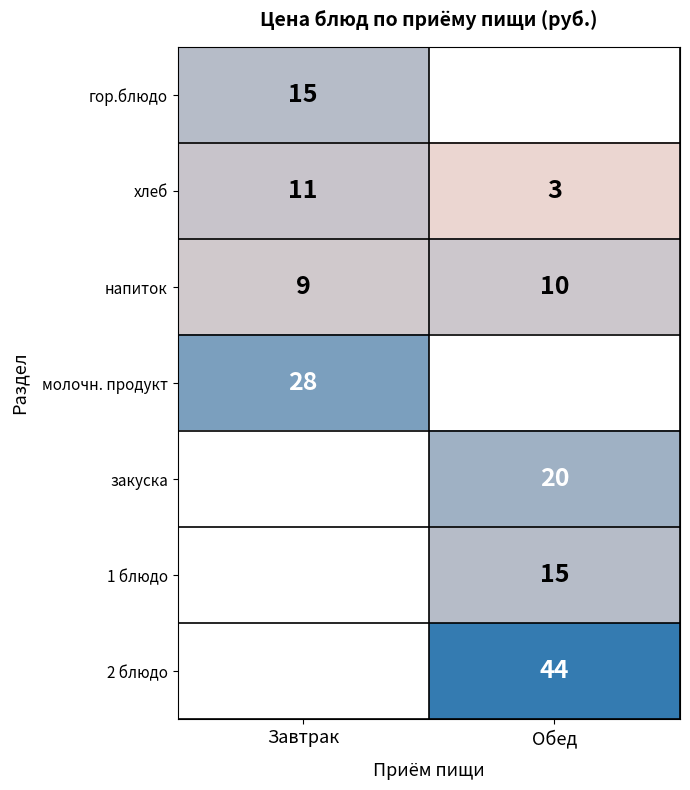

Which category has the highest value in the напиток series?

Обед